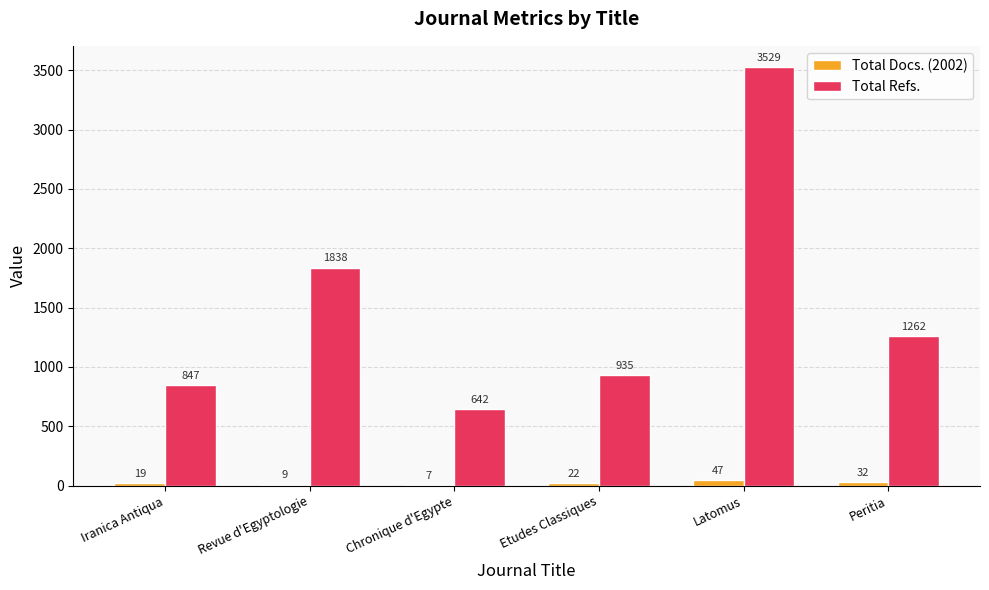

At which label is Total Docs. (2002) closest to 27?

Etudes Classiques